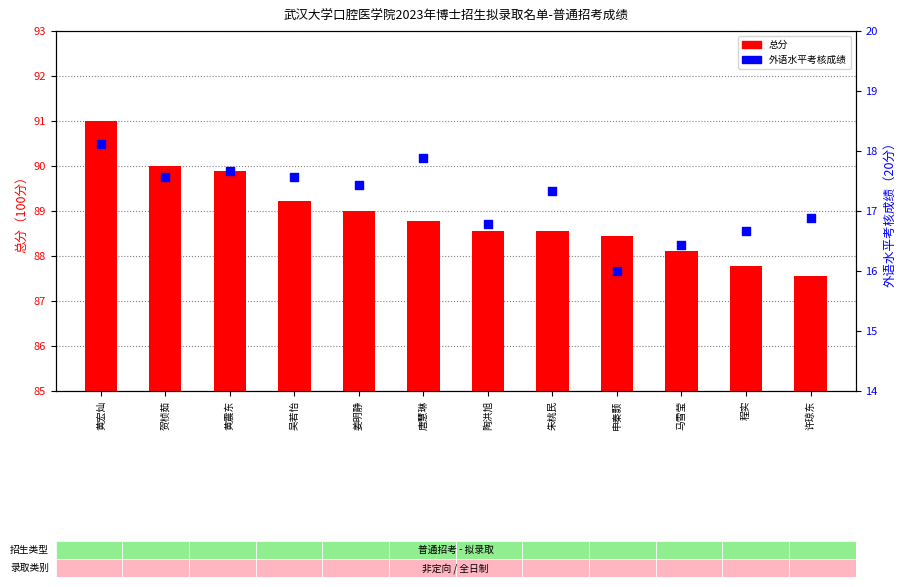

Which series contains the lowest Y value?

外语水平考核成绩